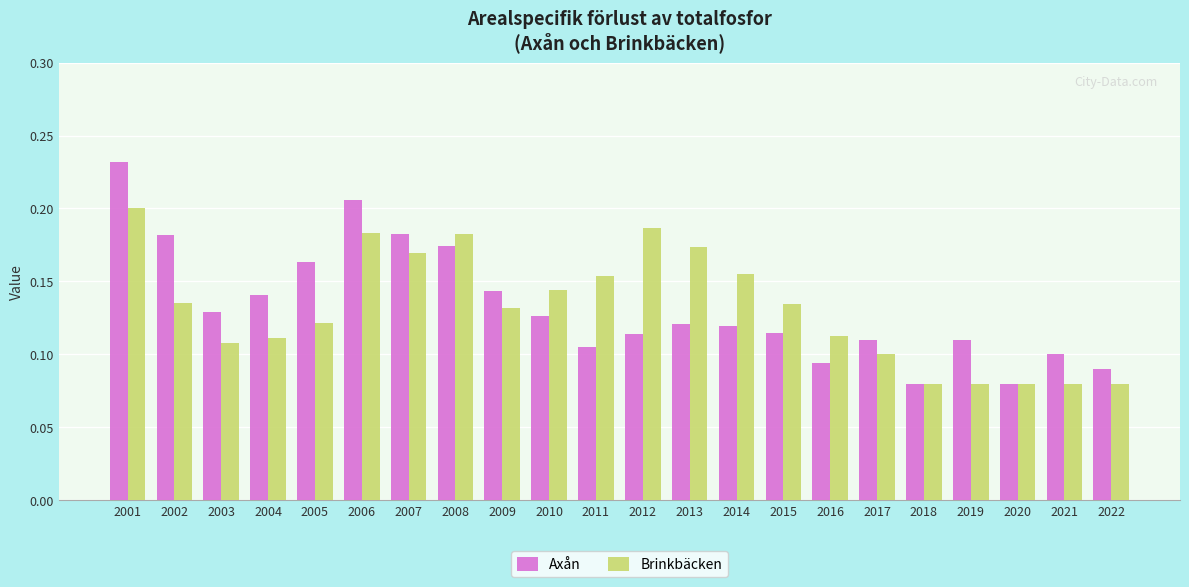

Count the Brinkbäcken values in the range 0 to 1.

22